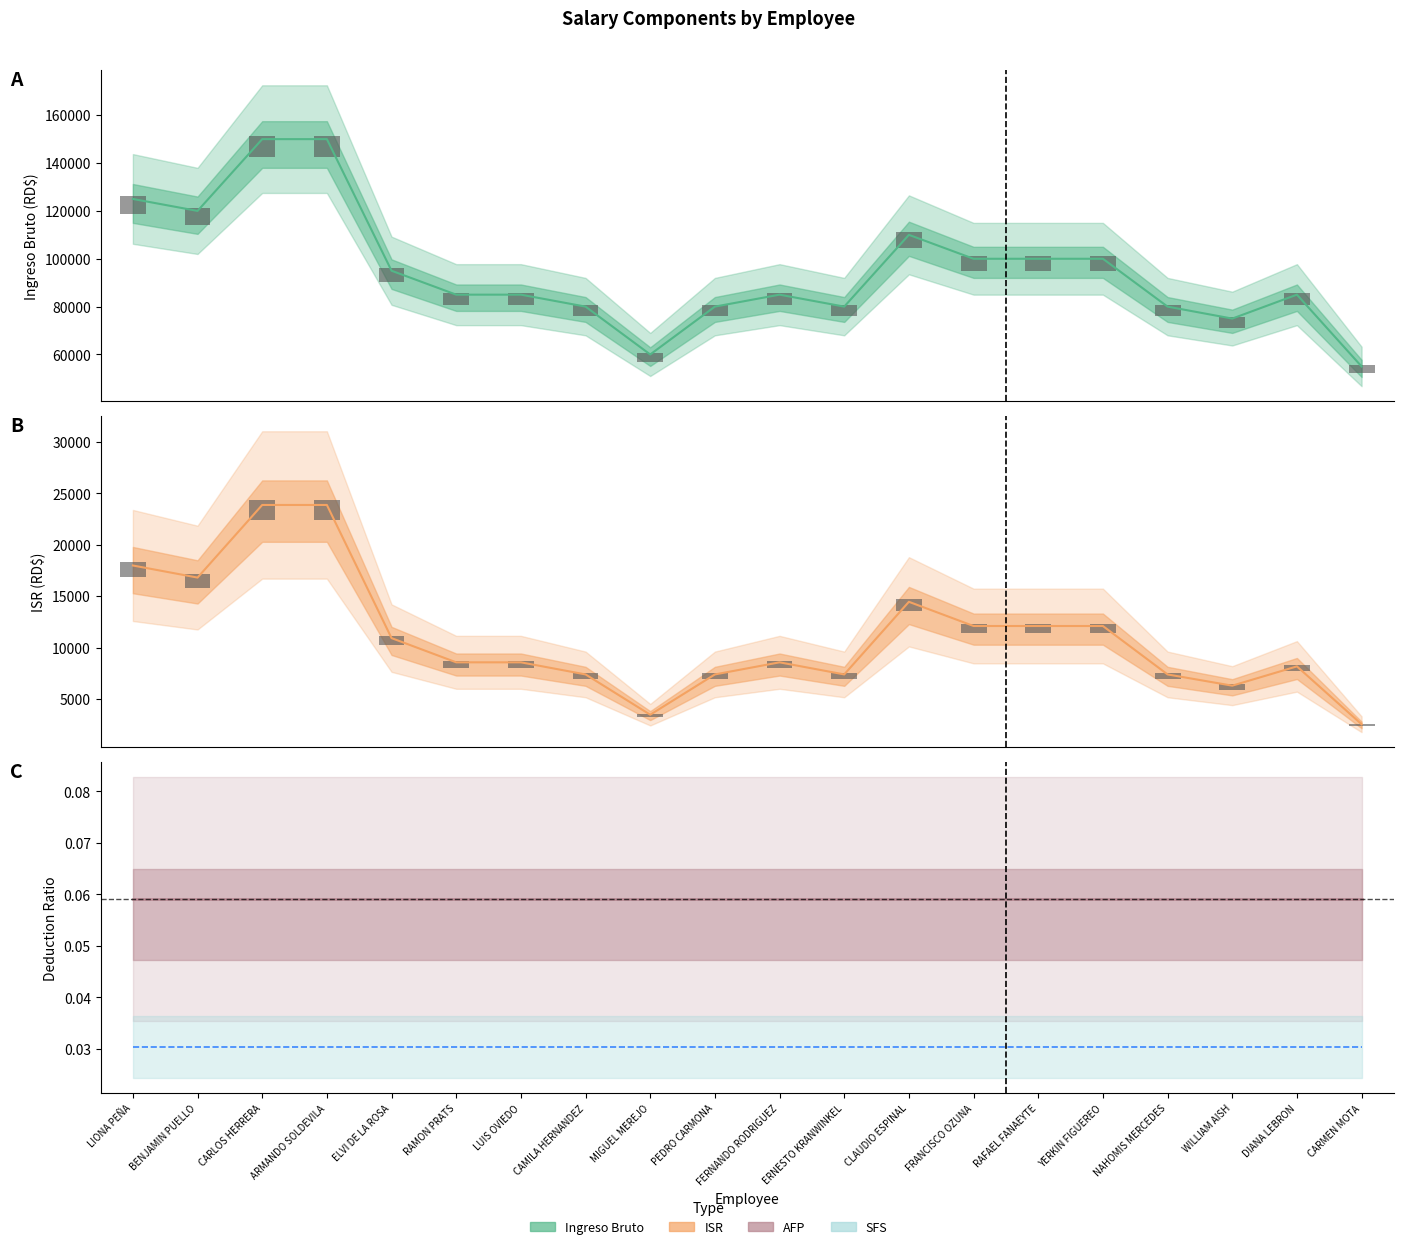

How many bars are there in total?

80